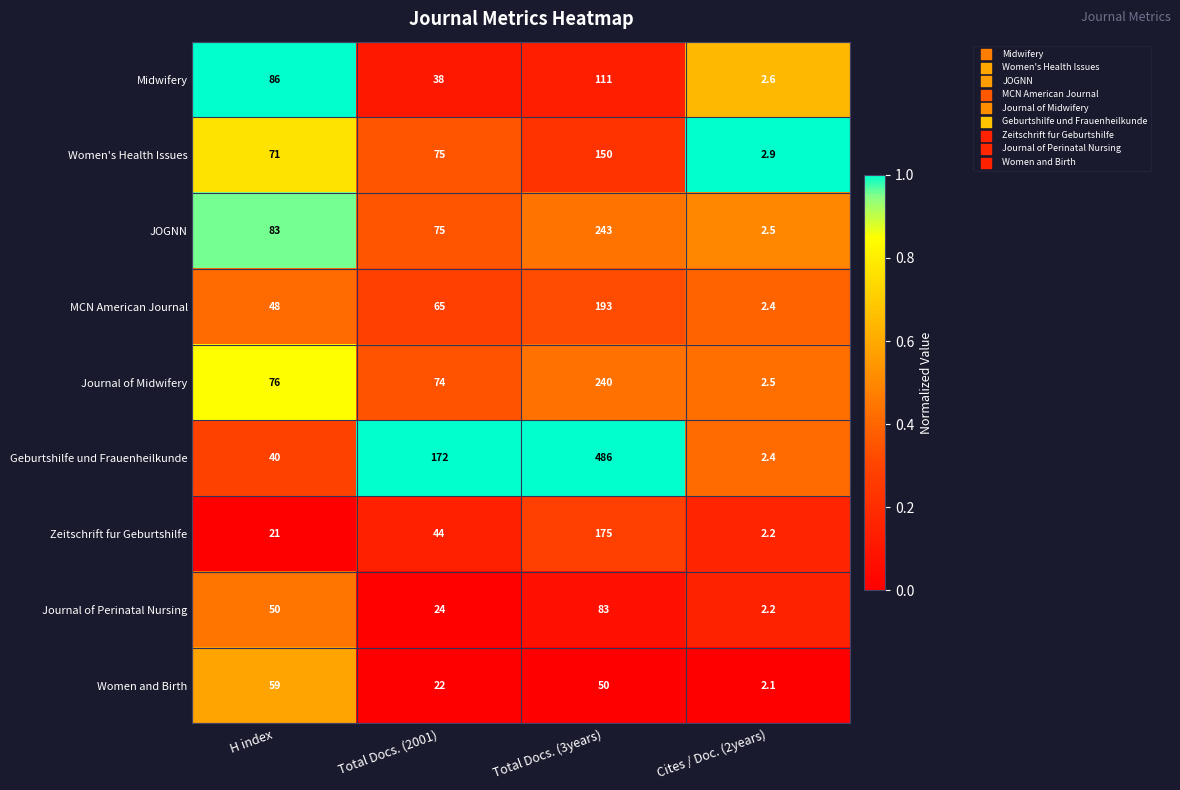

Which category has the highest value in the Women and Birth series?

H index